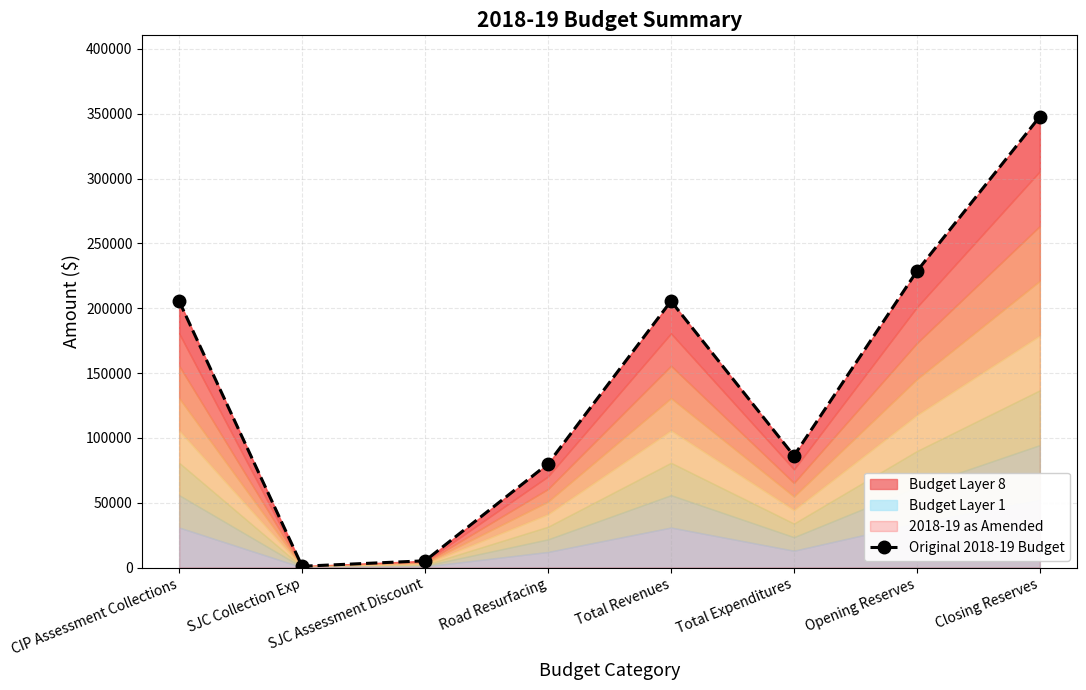

What is the difference between the second highest and minimum values?

227586.7